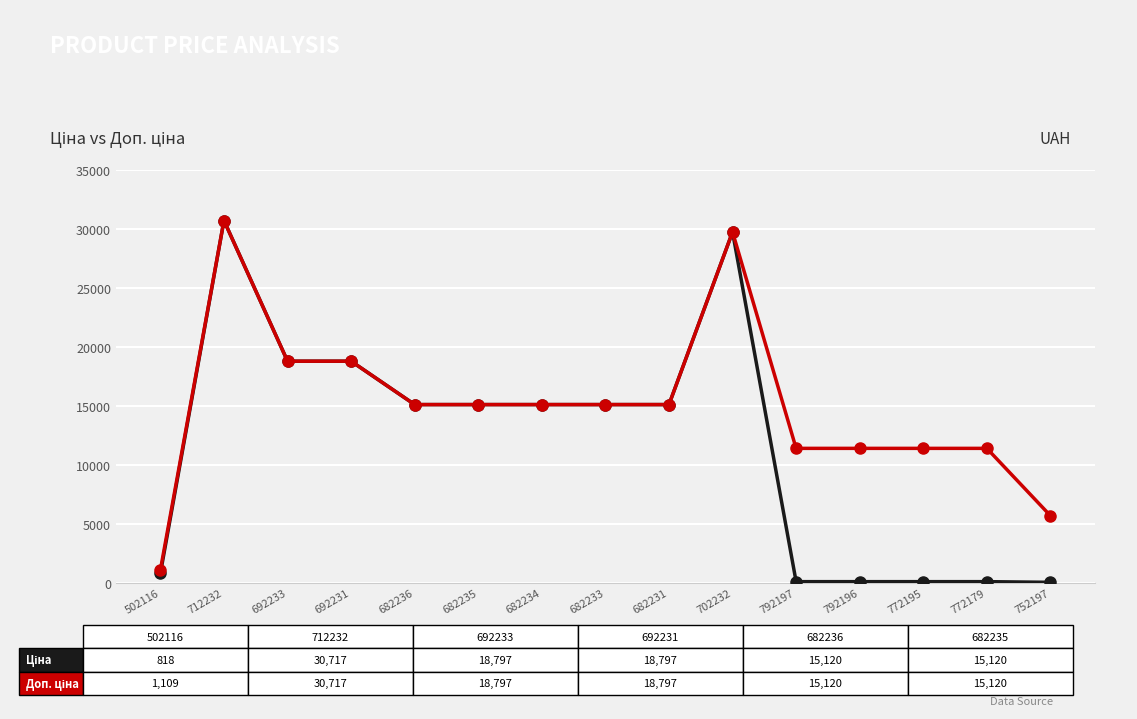

At which category is the sum across all series the highest?

712232